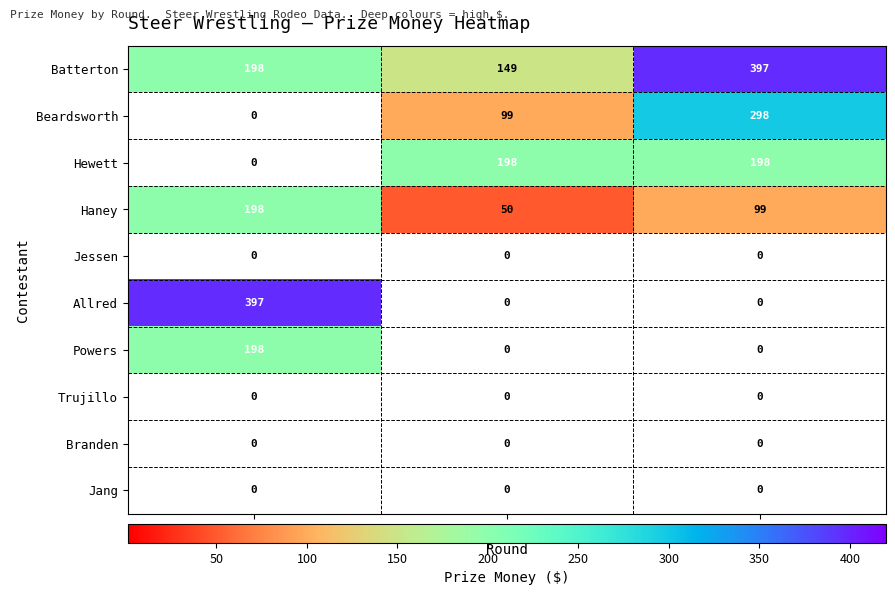

What is the difference between the maximum and minimum values in the Allred series?

397